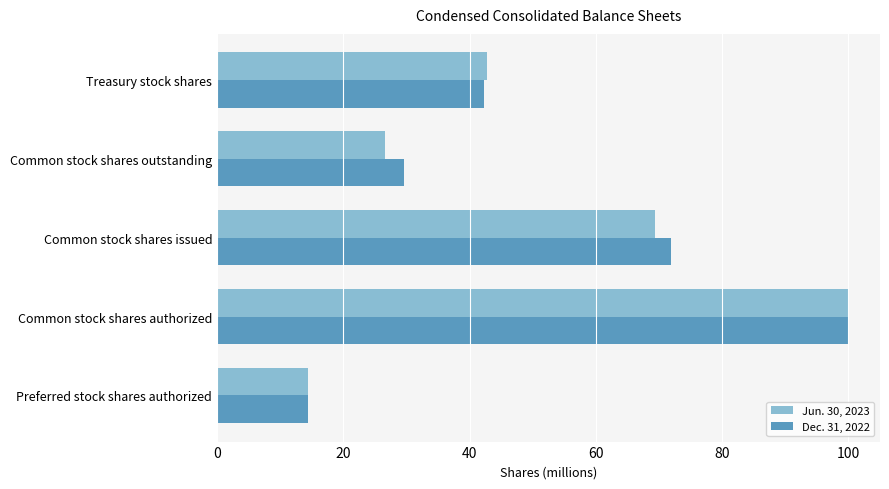

What is the total value across all series at Preferred stock shares authorized?

28.8